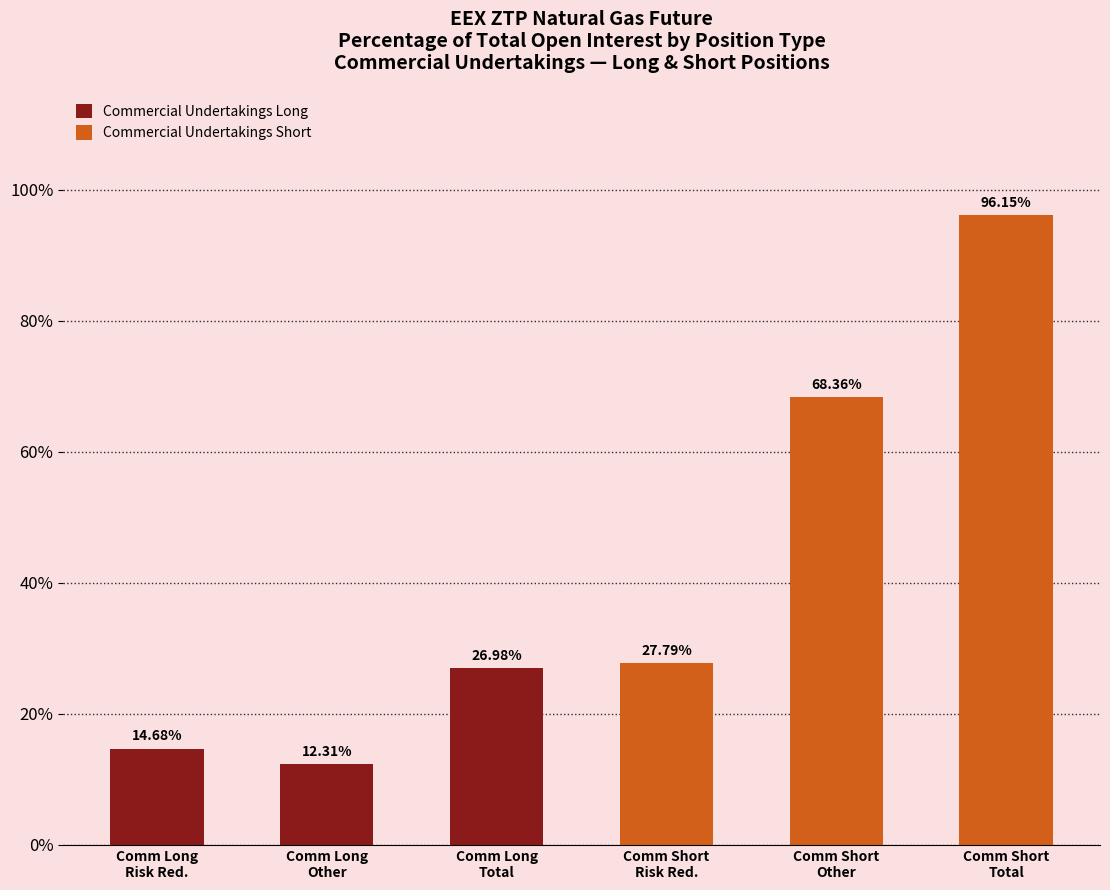

Reading left to right, extract all data points from this chart.

Comm Long
Risk Red.=14.7	Comm Long
Other=12.3	Comm Long
Total=27.0	Comm Short
Risk Red.=27.8	Comm Short
Other=68.4	Comm Short
Total=96.2